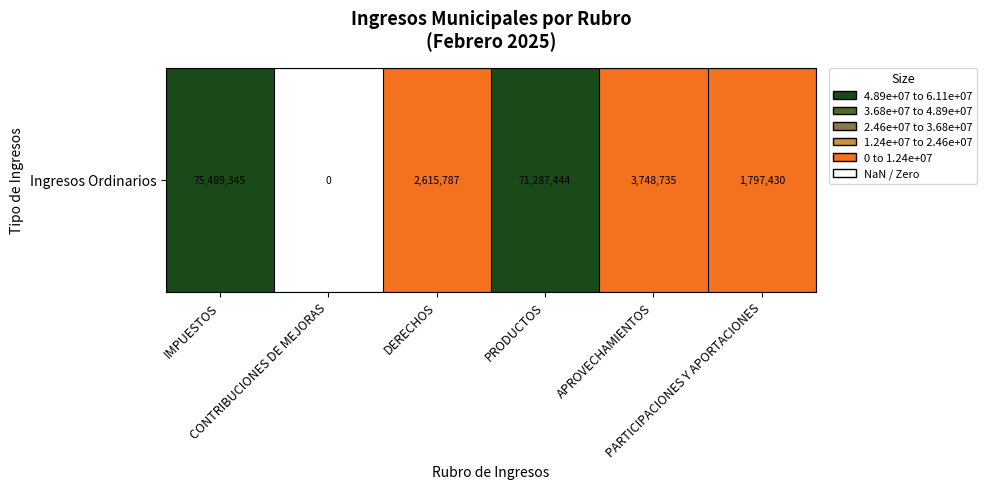

Reading left to right, what are all the values shown in this chart?

75489344.6	0.0	2615786.7	71287444.0	3748734.9	1797430.2